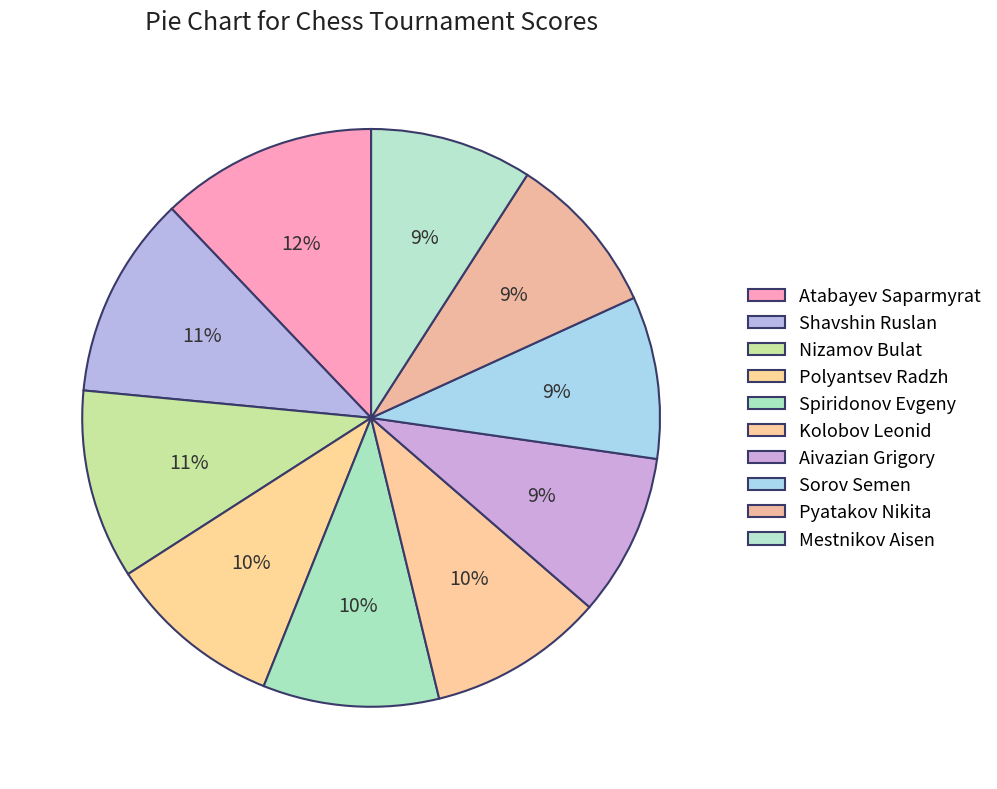

To the nearest percent, what is the combined percentage of Atabayev Saparmyrat and Sorov Semen?

21%